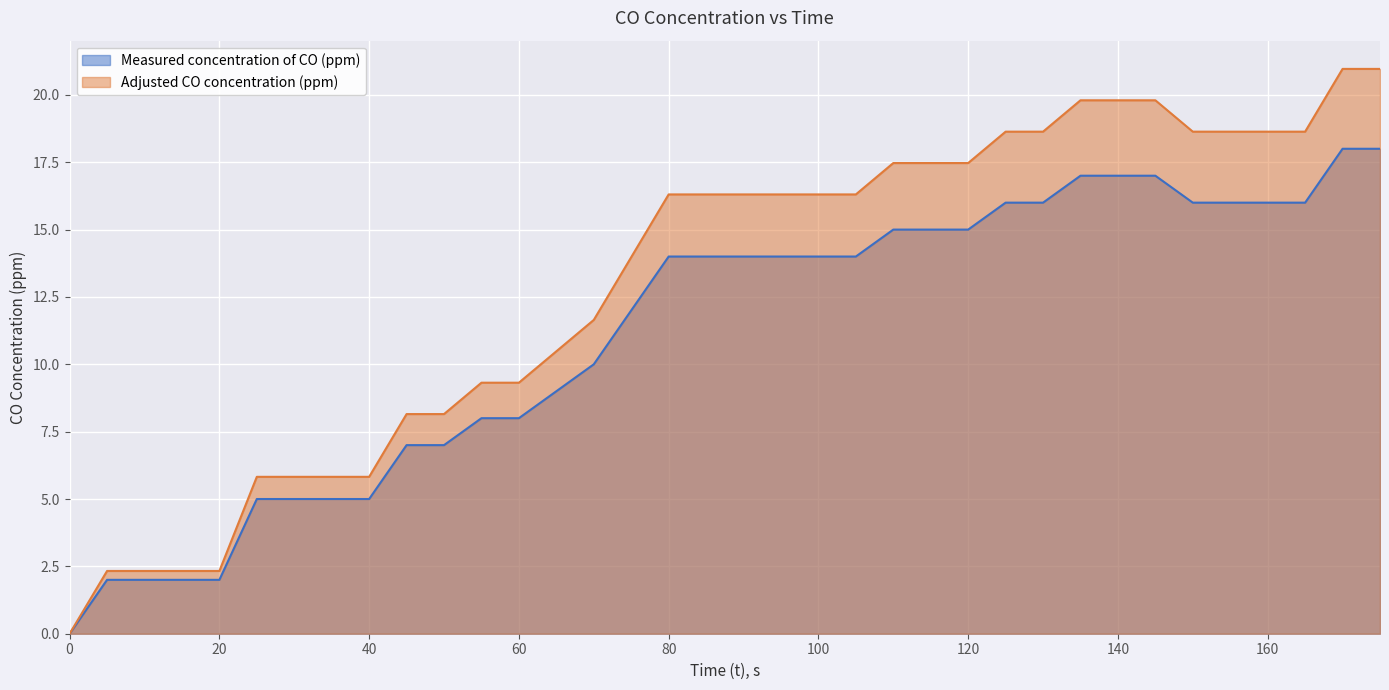

What is the difference between the maximum and minimum values in the Adjusted CO concentration (ppm) series?

21.0